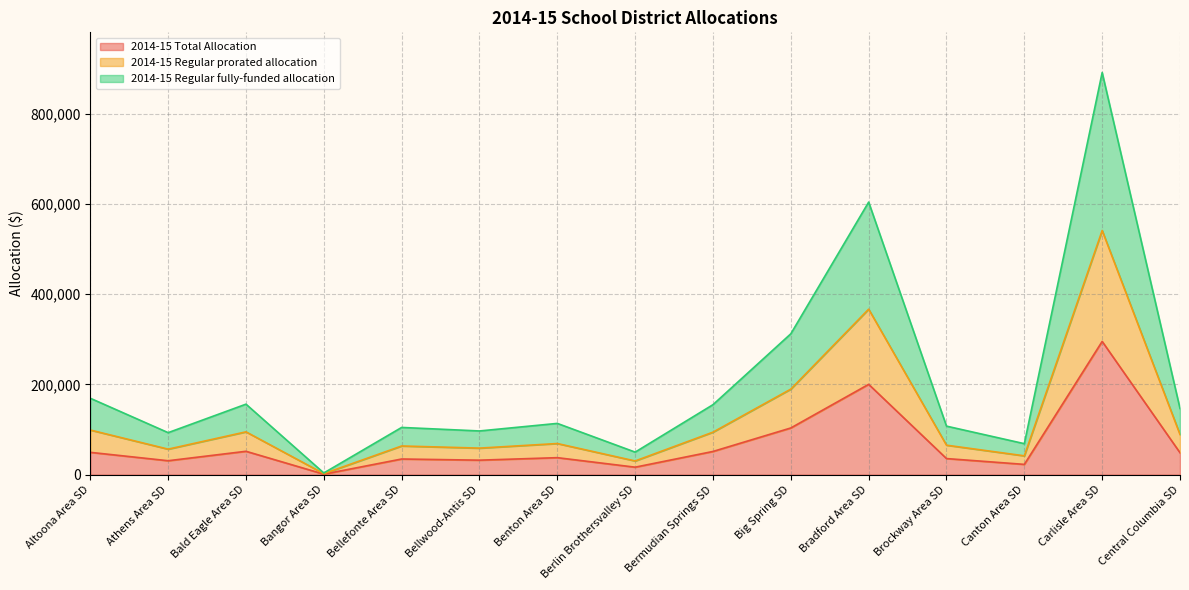

True or false: 2014-15 Total Allocation and 2014-15 Regular prorated allocation intersect in this chart.

False